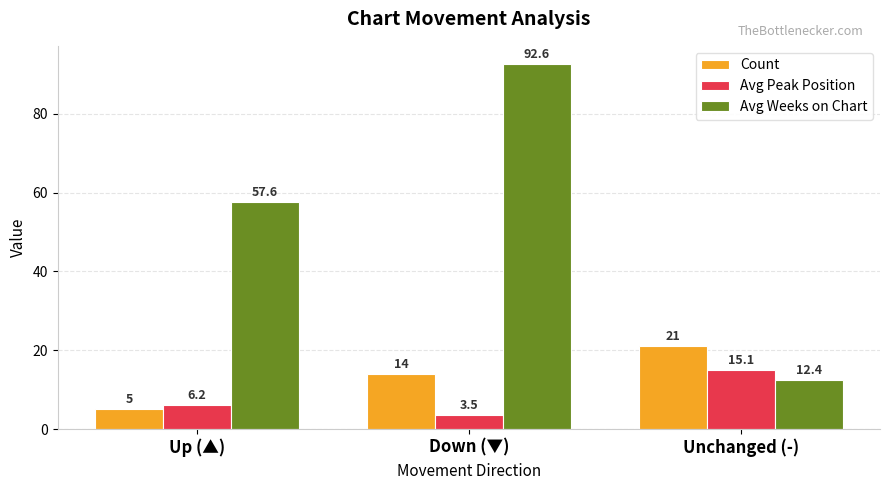

Reading right to left, list all the values displayed in this chart.

Count: Unchanged (-)=21.0	Down (▼)=14.0	Up (▲)=5.0
Avg Peak Position: Unchanged (-)=15.1	Down (▼)=3.5	Up (▲)=6.2
Avg Weeks on Chart: Unchanged (-)=12.4	Down (▼)=92.6	Up (▲)=57.6